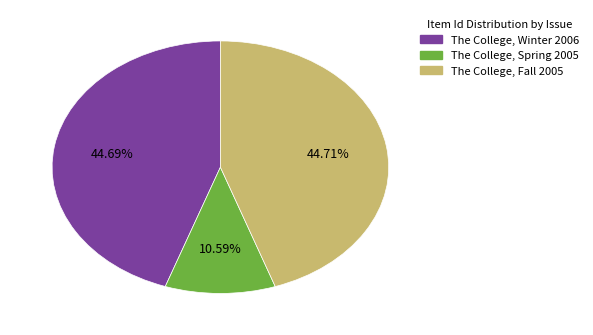

The The College, Spring 2005 slice represents 22% of the pie. True or false?

False